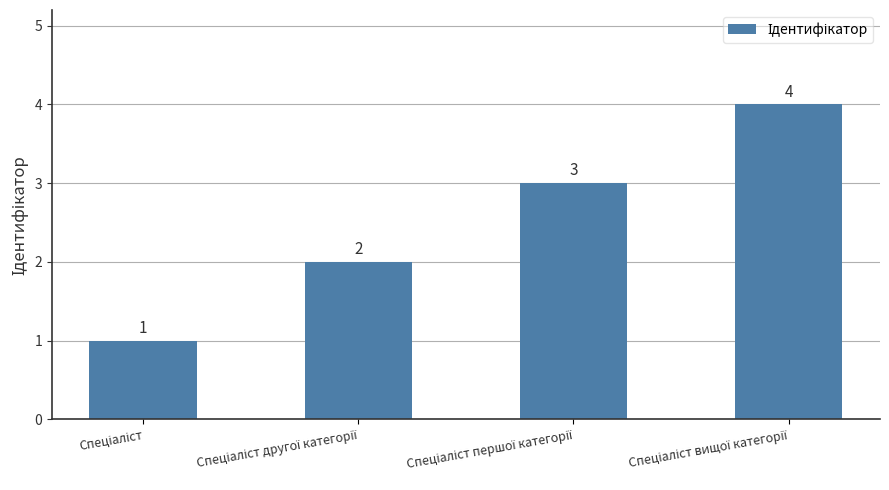

What is the value of the 1st bar from the left?

1